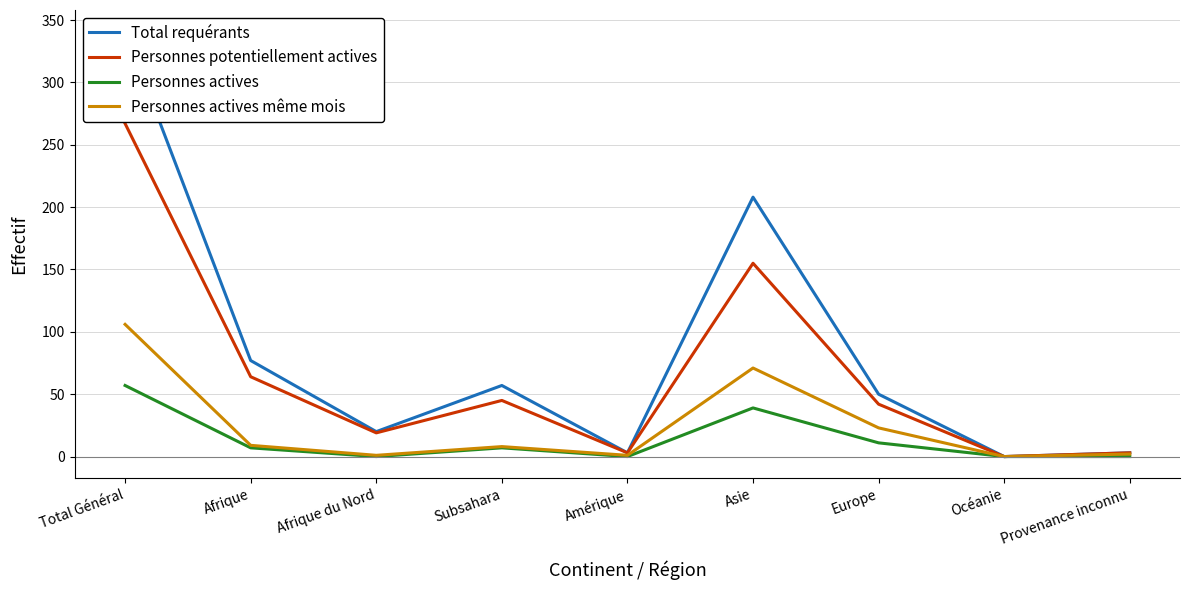

What position from the right is Asie?

4